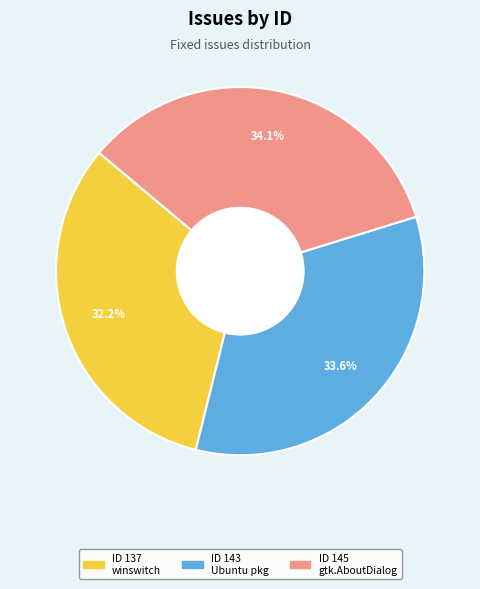

Is there any slice that represents more than half of the pie?

No